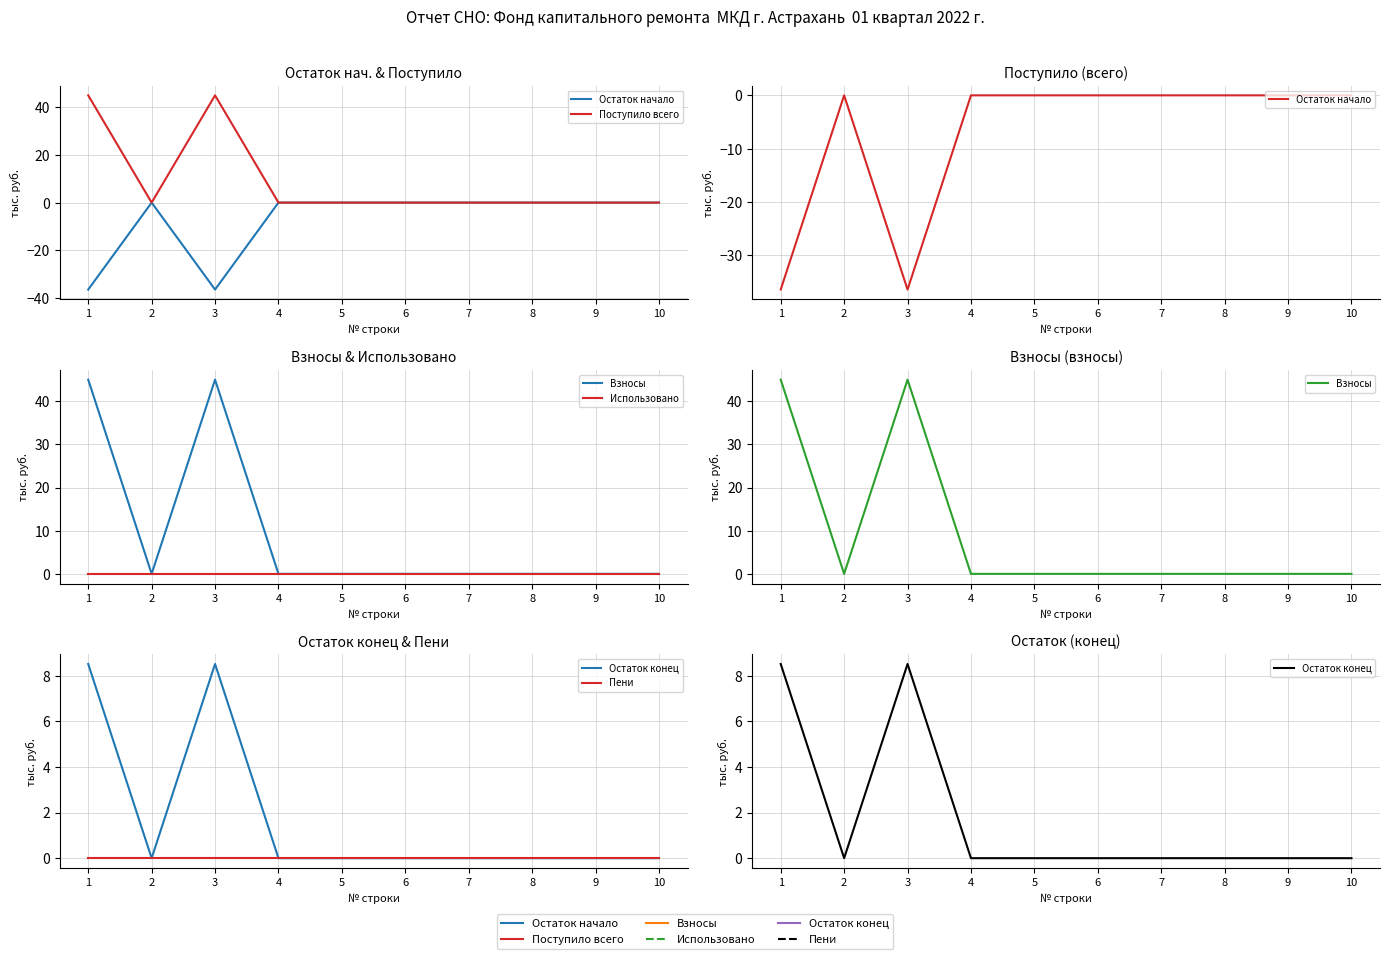

At 3, list the series in order from smallest to largest.

Остаток начало, Использовано, Пени, Остаток конец, Поступило всего, Взносы